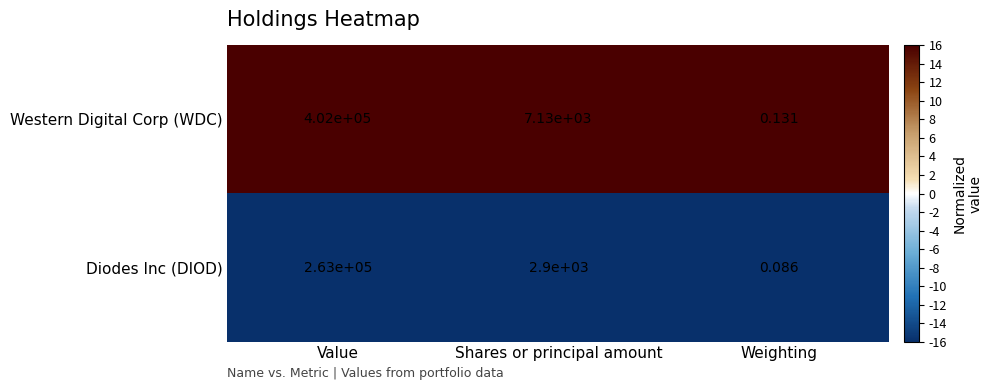

Which category has the highest value across all series?

Value